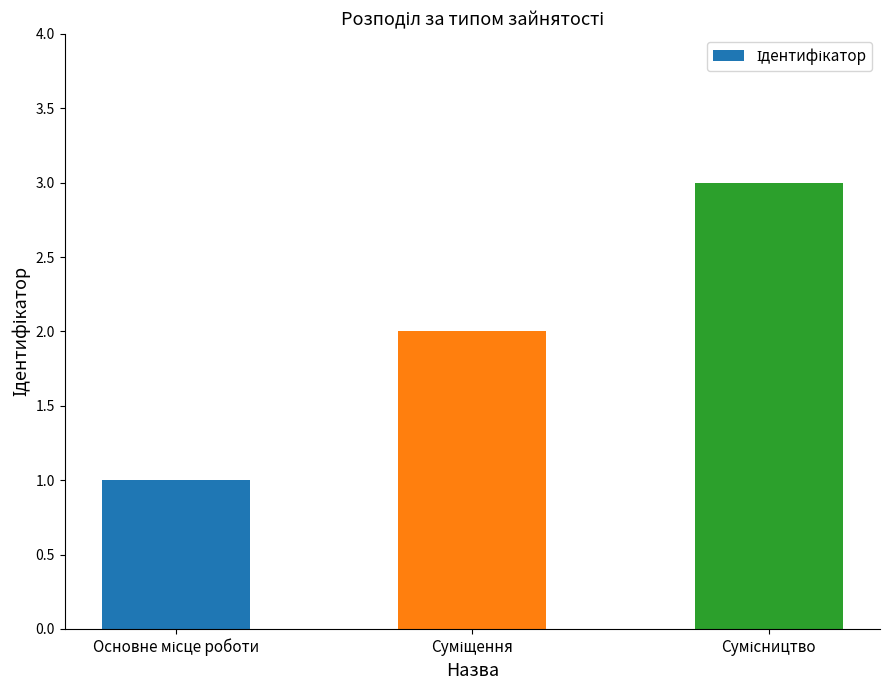

What is the greatest value displayed?

3